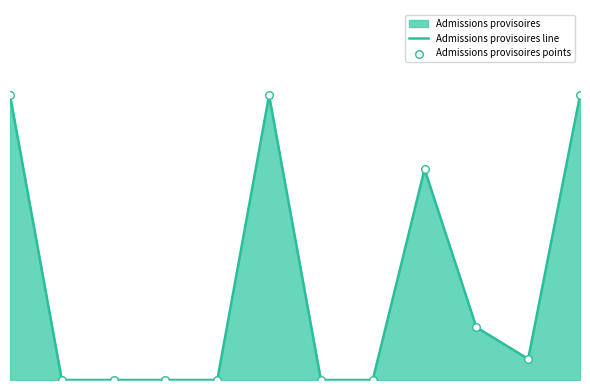

Which series has the largest Y range (max minus min)?

Admissions provisoires line